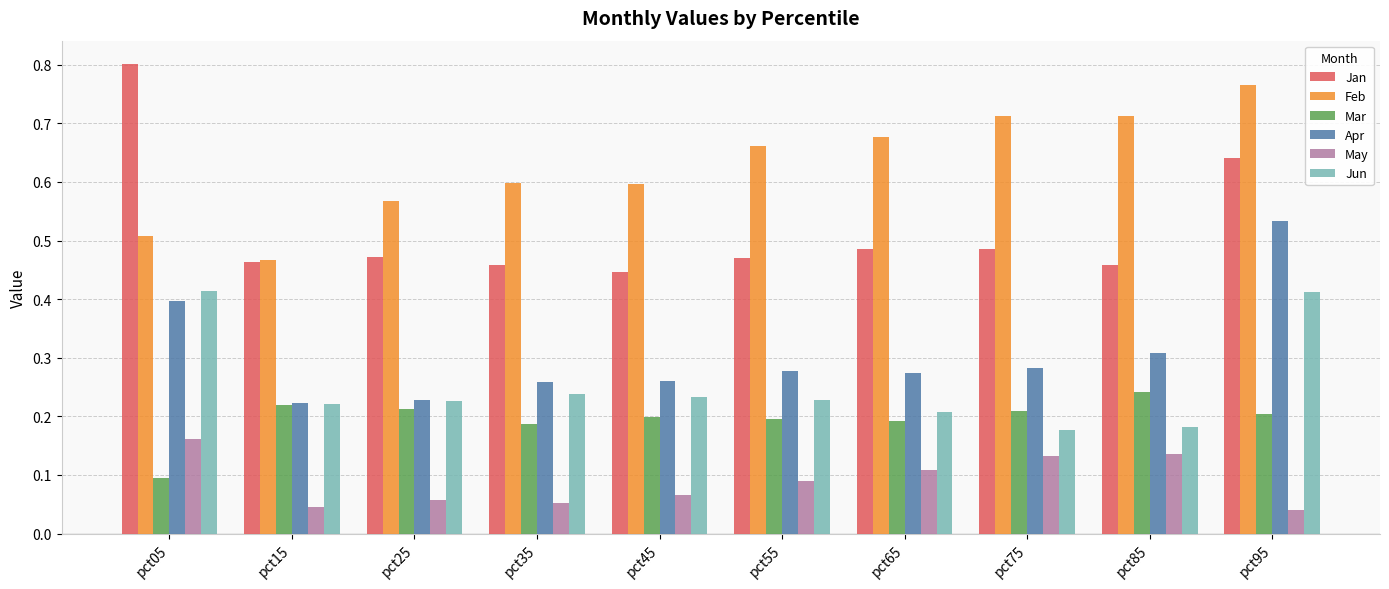

Does the chart contain any negative values?

No